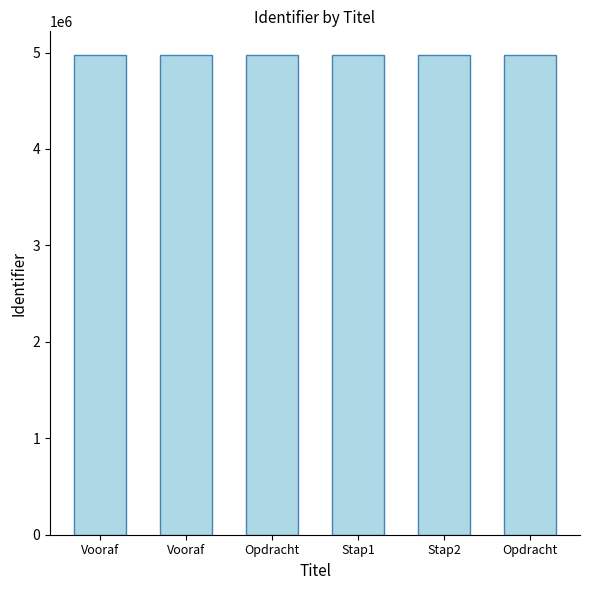

Are the bars horizontal?

No